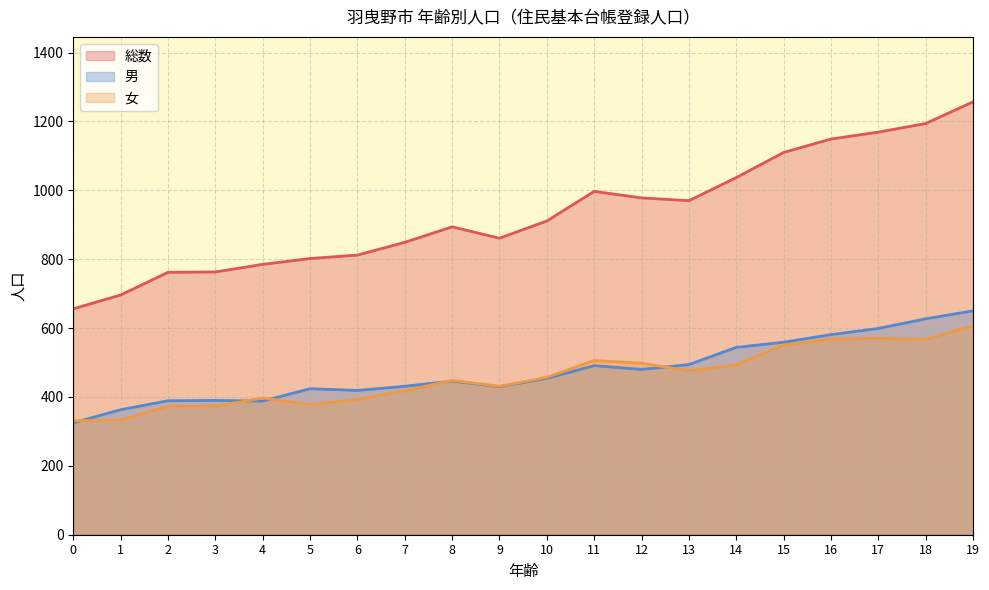

Is the value of 女 at 8 greater than the value of 総数 at 15?

No